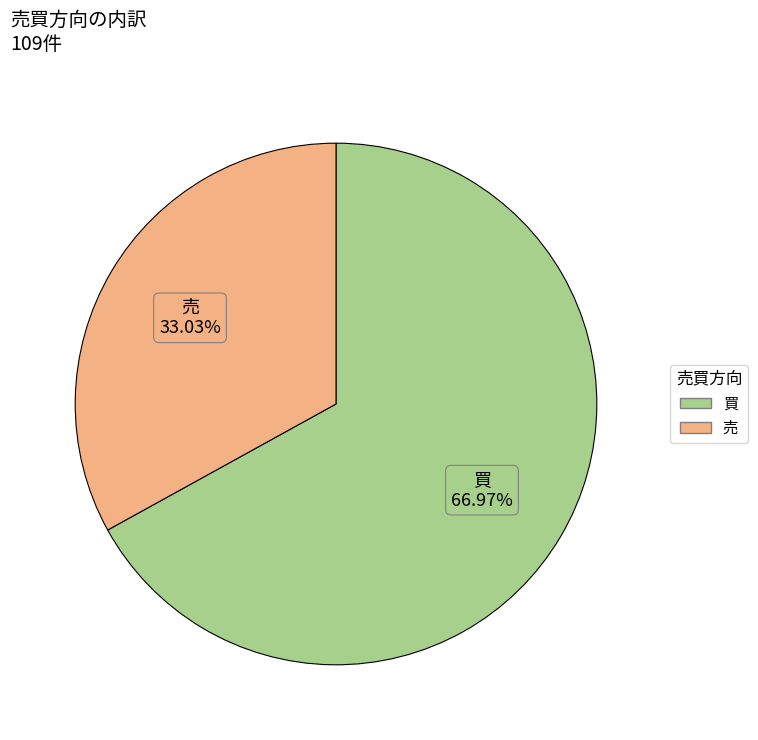

Which category has the biggest portion of the pie?

買